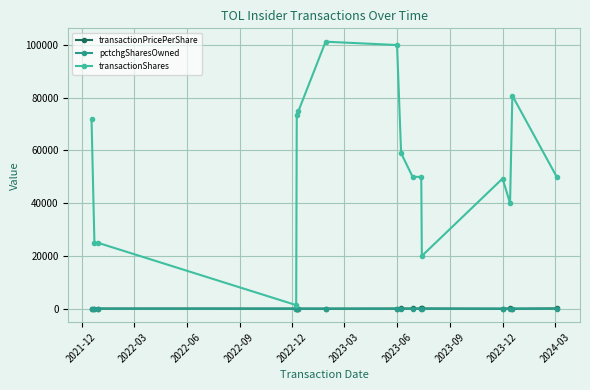

At how many categories does at least one series exceed 23880?

14